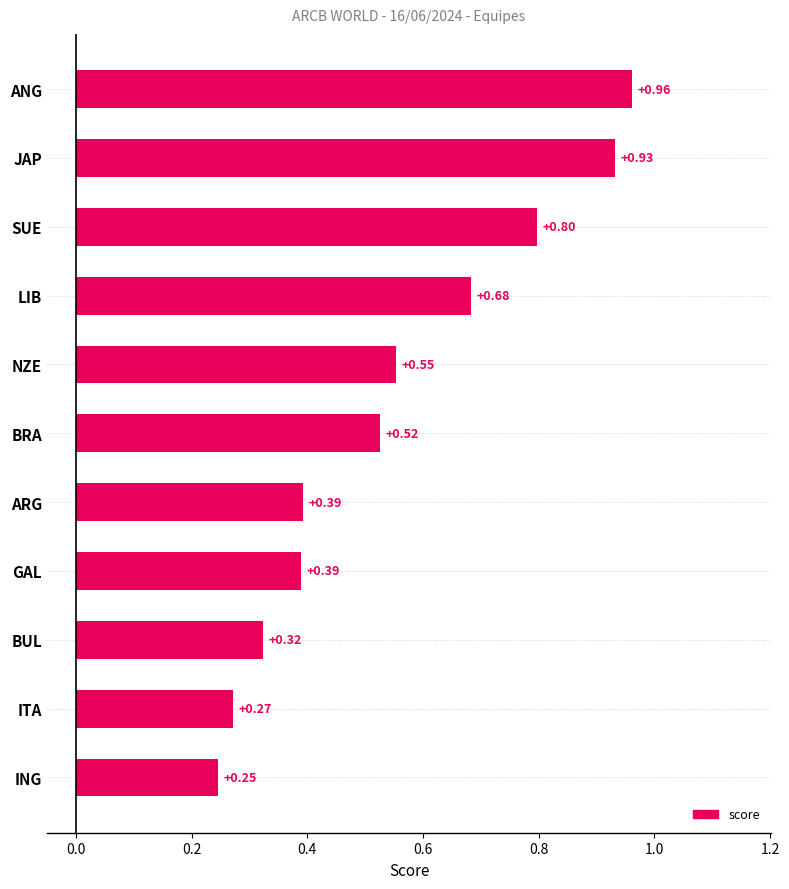

What is the sum of all values?

6.1